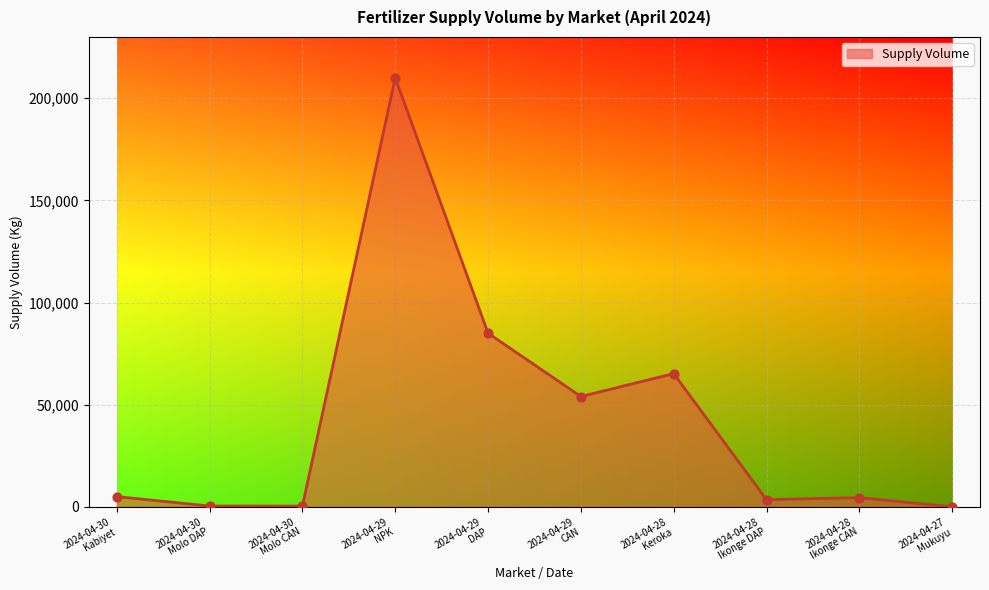

What is the change in value from 2024-04-30
Molo CAN to 2024-04-28
Ikonge CAN?

+4150